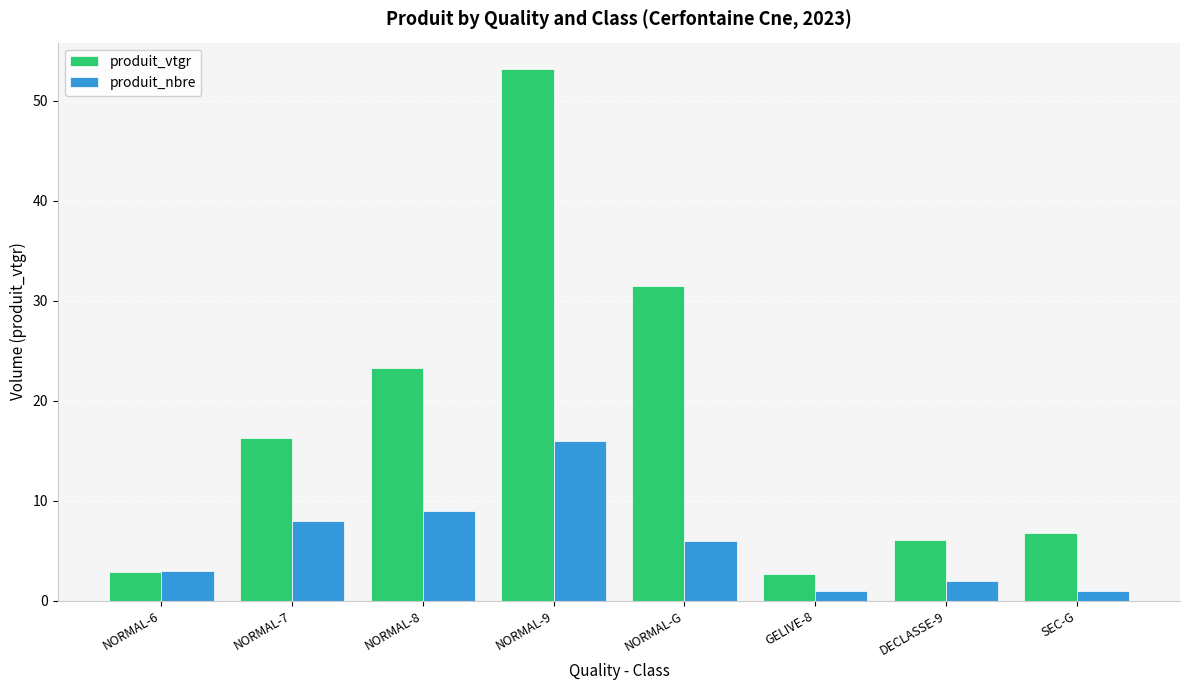

How many data points in produit_vtgr are above 16?

4